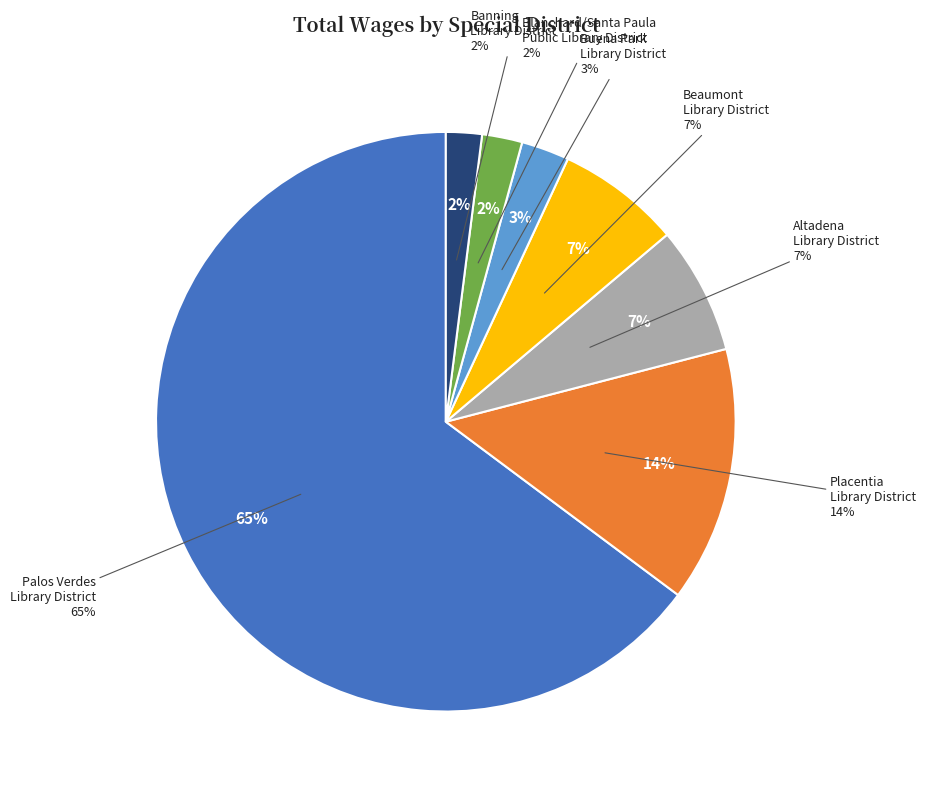

What is the change in value from Placentia Library District to Beaumont Library District?

-326999